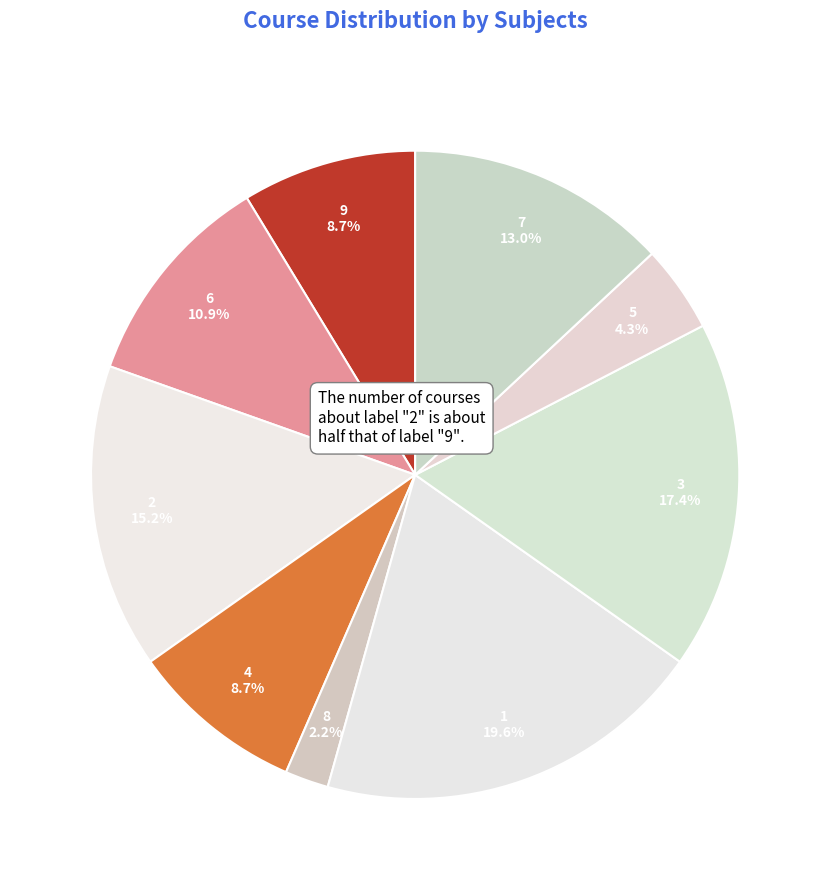

What percentage is the 7 slice, to the nearest percent?

13%